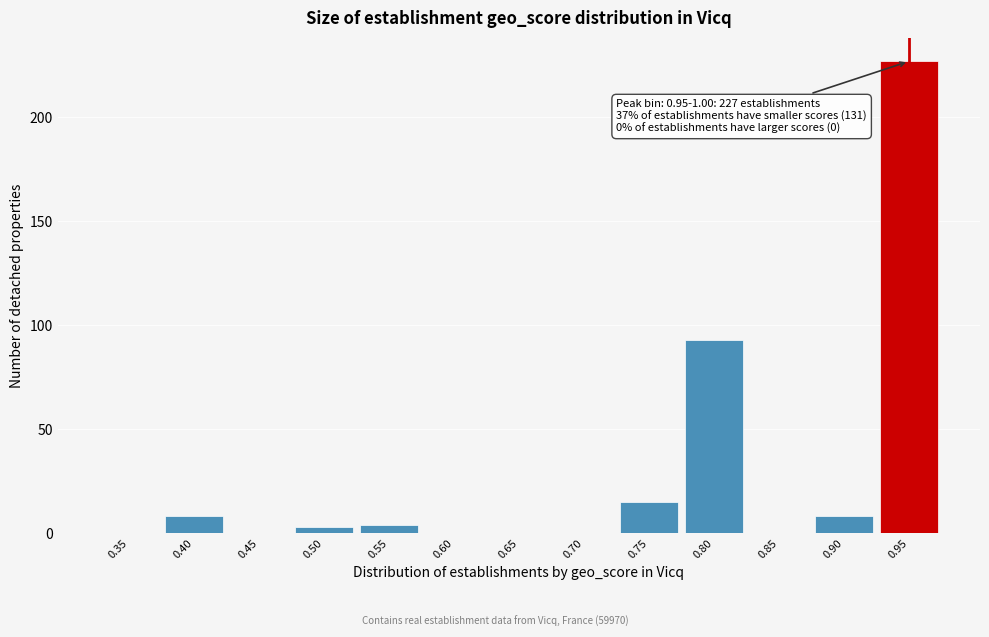

Reading left to right, what are all the values shown in this chart?

0.35=0	0.40=8	0.45=0	0.50=3	0.55=4	0.60=0	0.65=0	0.70=0	0.75=15	0.80=93	0.85=0	0.90=8	0.95=227